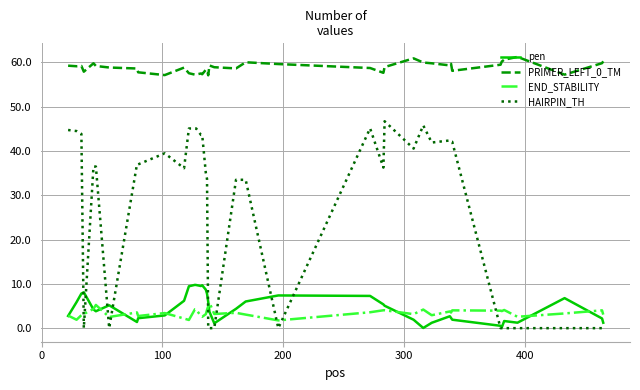

What is the maximum value for PRIMER_LEFT_0_TM?

61.2